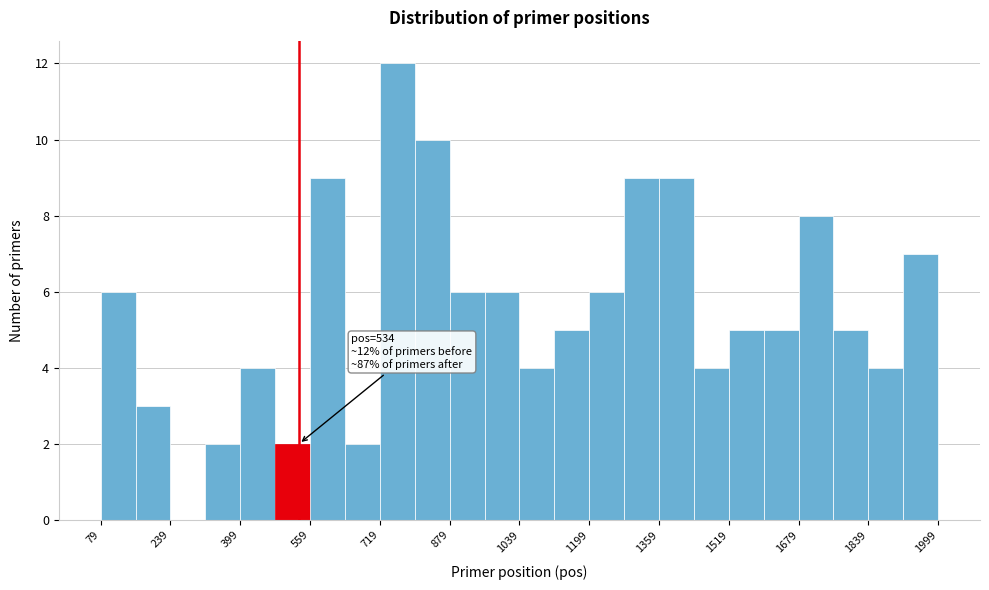

Which range on the x-axis has the tallest bar?

720 to 800